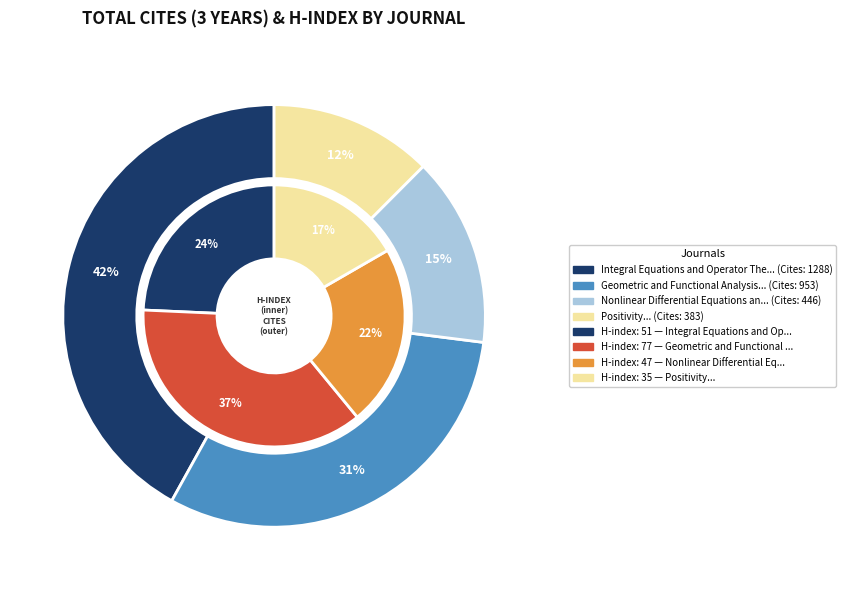

Is Integral Equations and Operator Theory the majority of the pie?

No